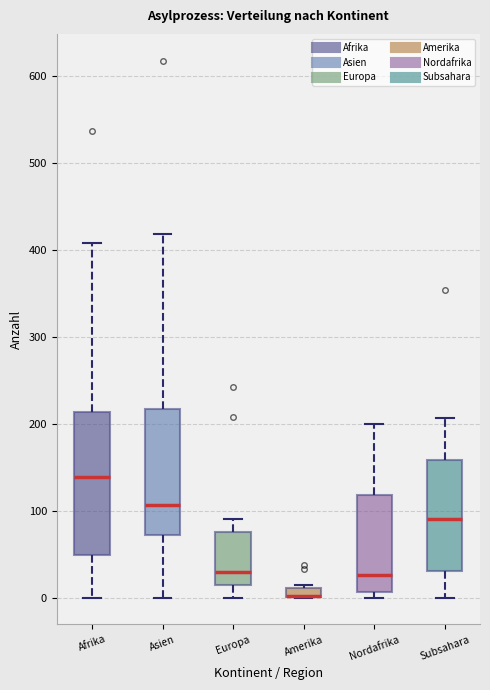

Where is the lower edge of the box for Europa on the y-axis? The values are not printed on the chart, so give them approximately, as read against the axis.

10